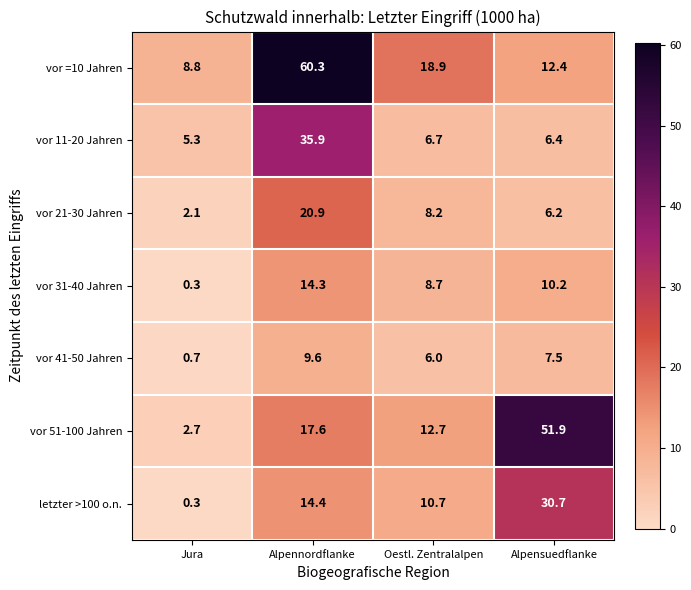

True or false: vor 41-50 Jahren has a value of 9.2 at Oestl. Zentralalpen.

False